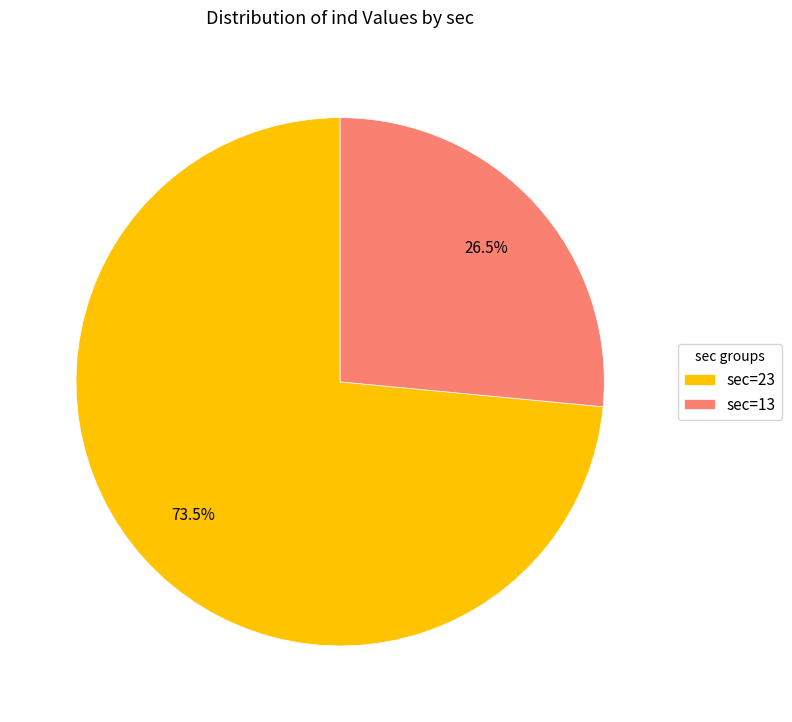

Combined, do sec=13 and sec=23 account for over 50%?

Yes